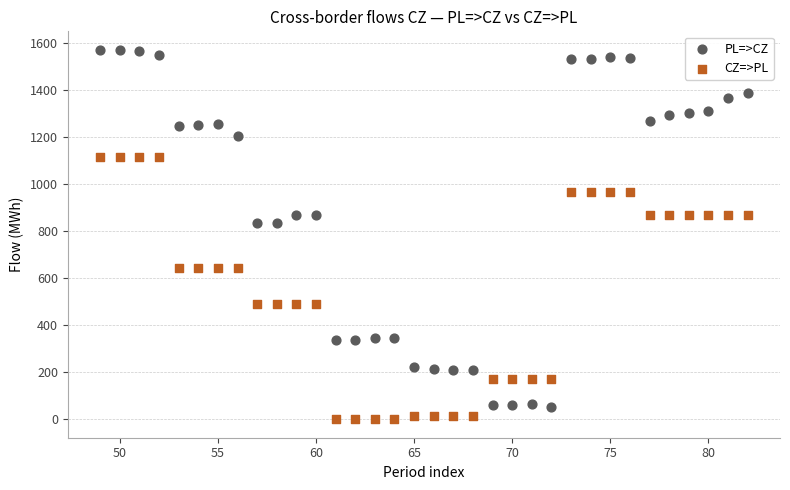

What is the X range (max minus min) for the scatter plot?

33.0